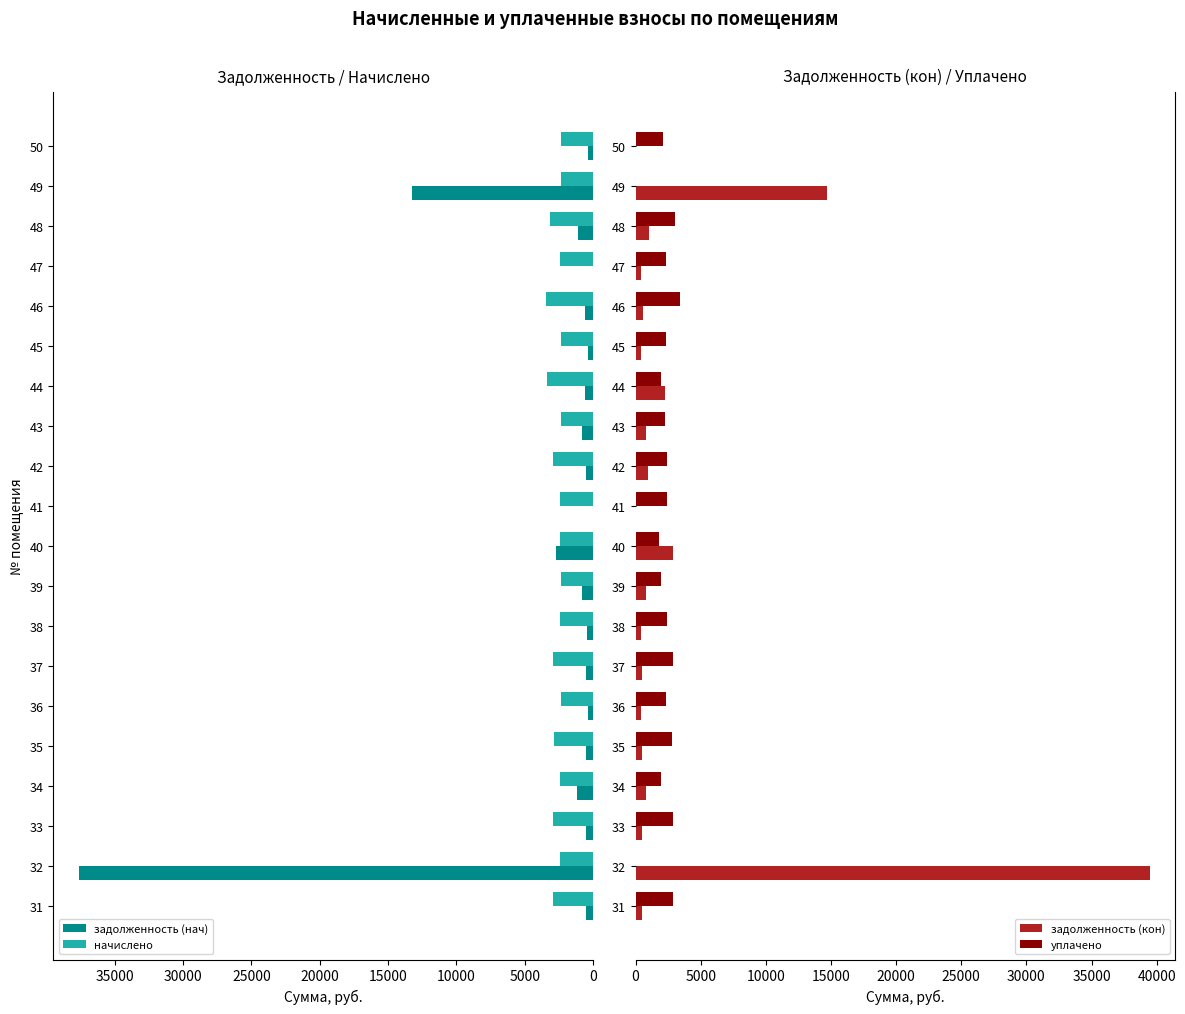

List the series in order of their peak value, highest first.

задолженность (кон), задолженность (нач), начислено, уплачено